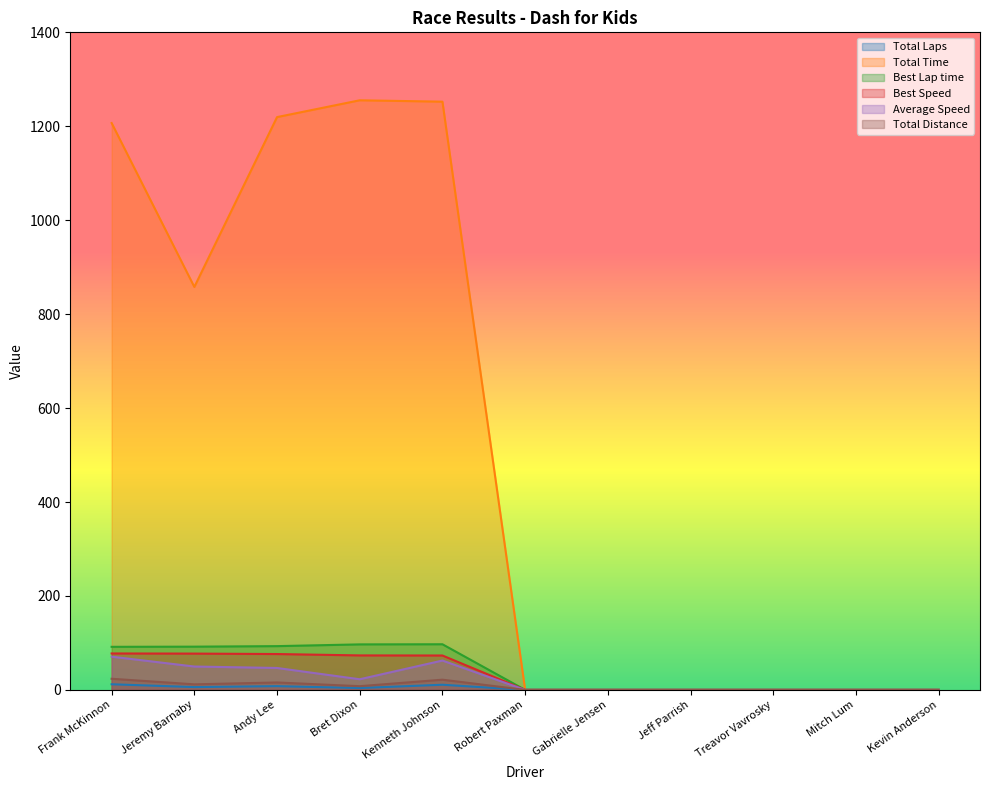

The Best Lap time series shows 137.8 at Frank McKinnon. True or false?

False